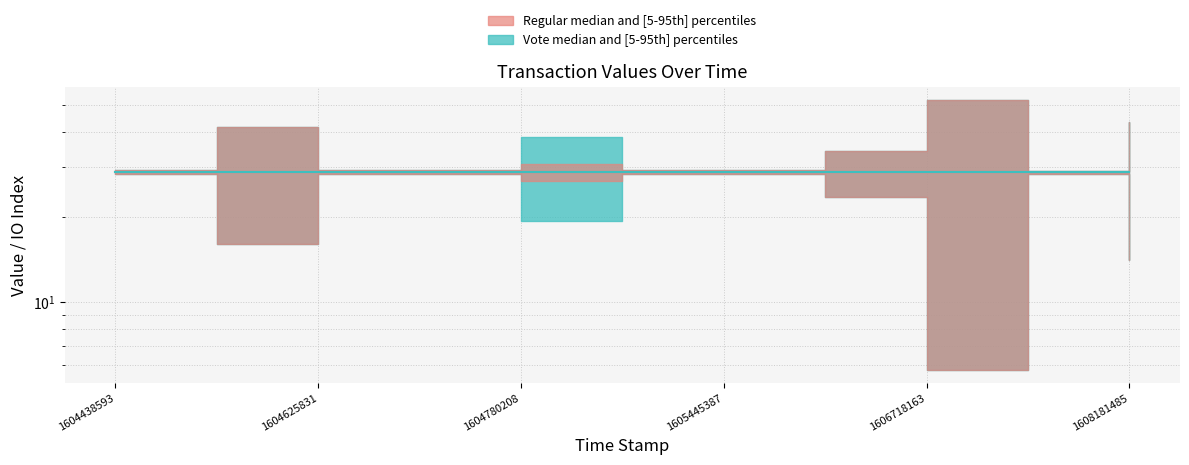

Reading right to left, transcribe all the data shown in this chart.

Regular_value: 28.8	28.8	28.8	28.8	28.8	28.8	28.8	28.8	28.8	28.8	28.8
Vote_value: 28.8	28.8	28.8	28.8	28.8	28.8	28.8	28.8	28.8	28.8	28.8